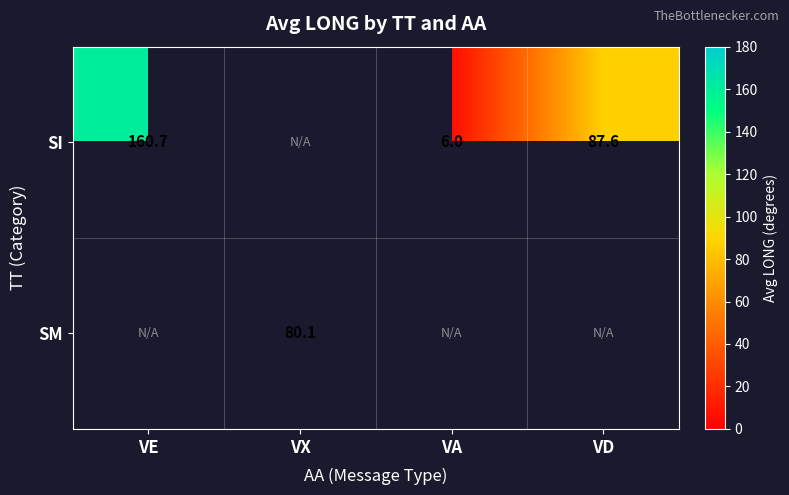

How many categories are shown in the chart?

4